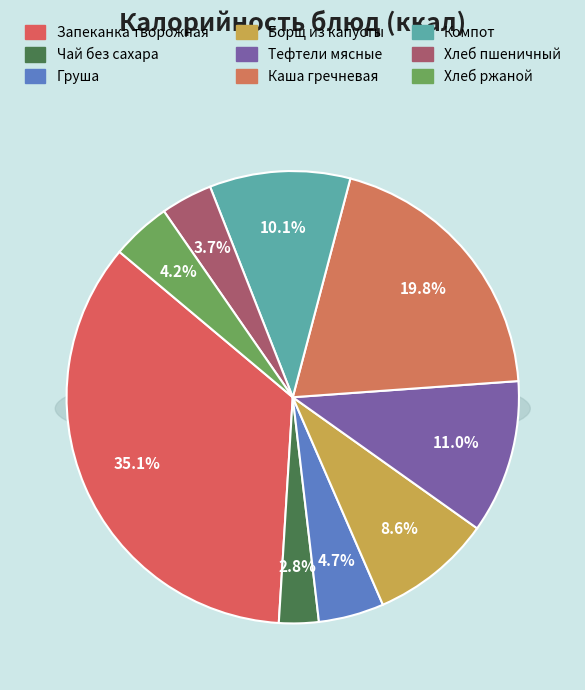

Between Запеканка творожная and Каша гречневая, which is larger?

Запеканка творожная